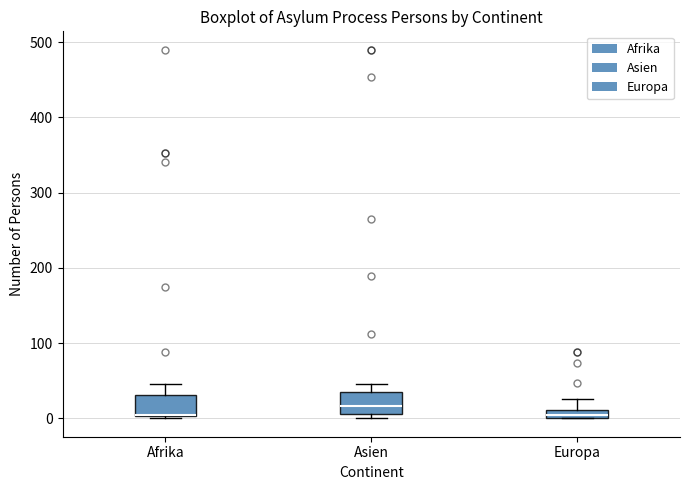

Where is the upper edge of the box for Afrika on the y-axis? The values are not printed on the chart, so give them approximately, as read against the axis.

30